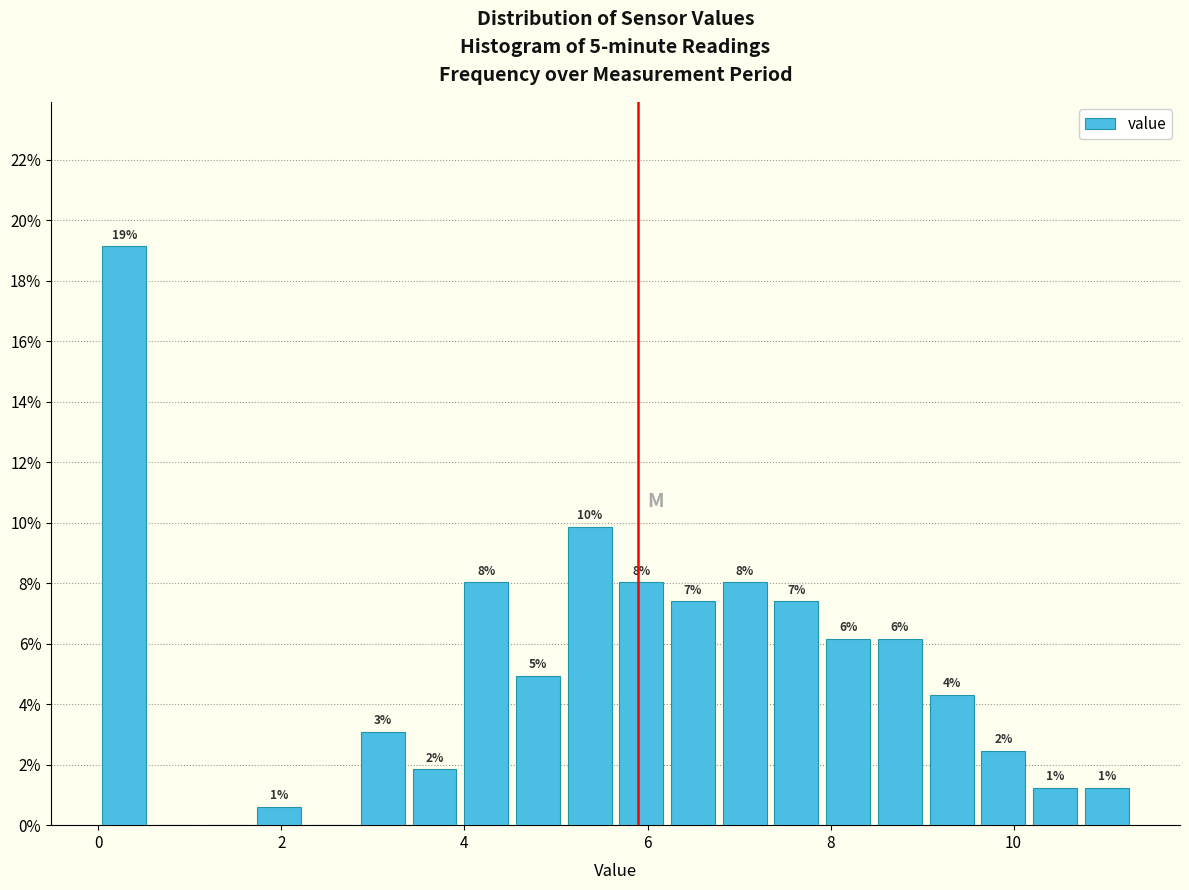

Around what value on the x-axis is the tallest bar? Give the approximate position of its centre, as read against the axis.

0.2